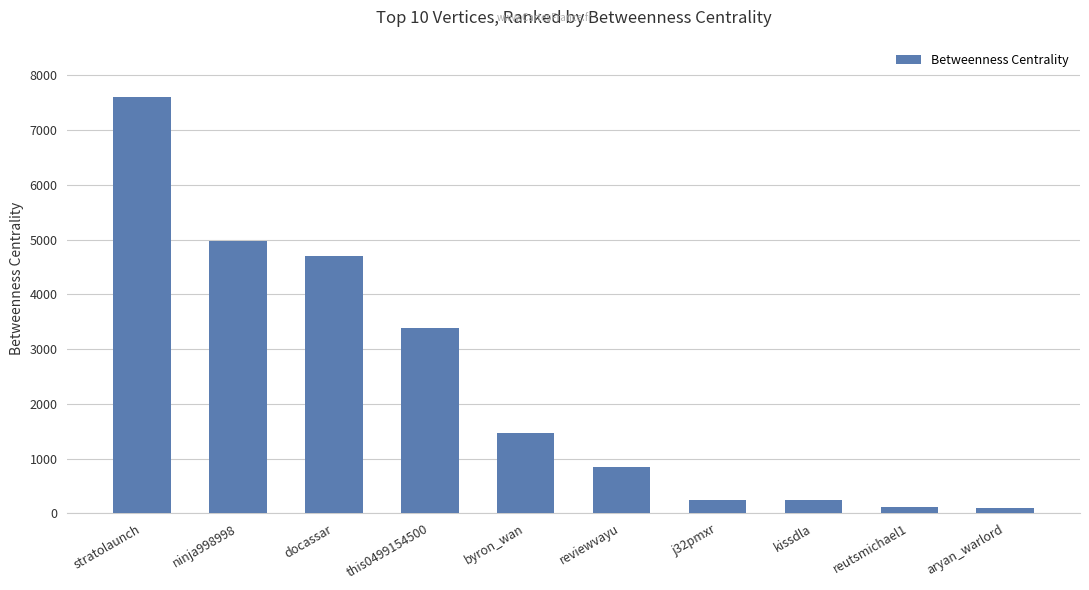

What is the value of the 1st bar from the left?

7612.1